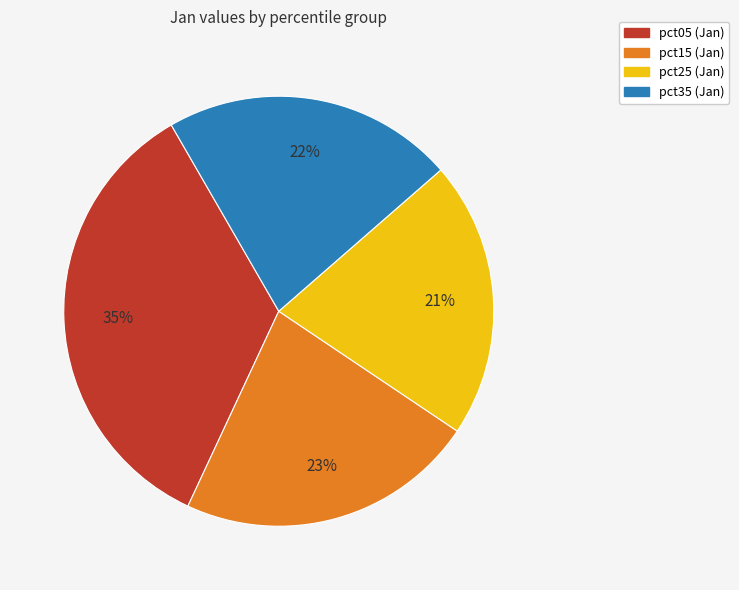

Does any single category account for the majority?

No